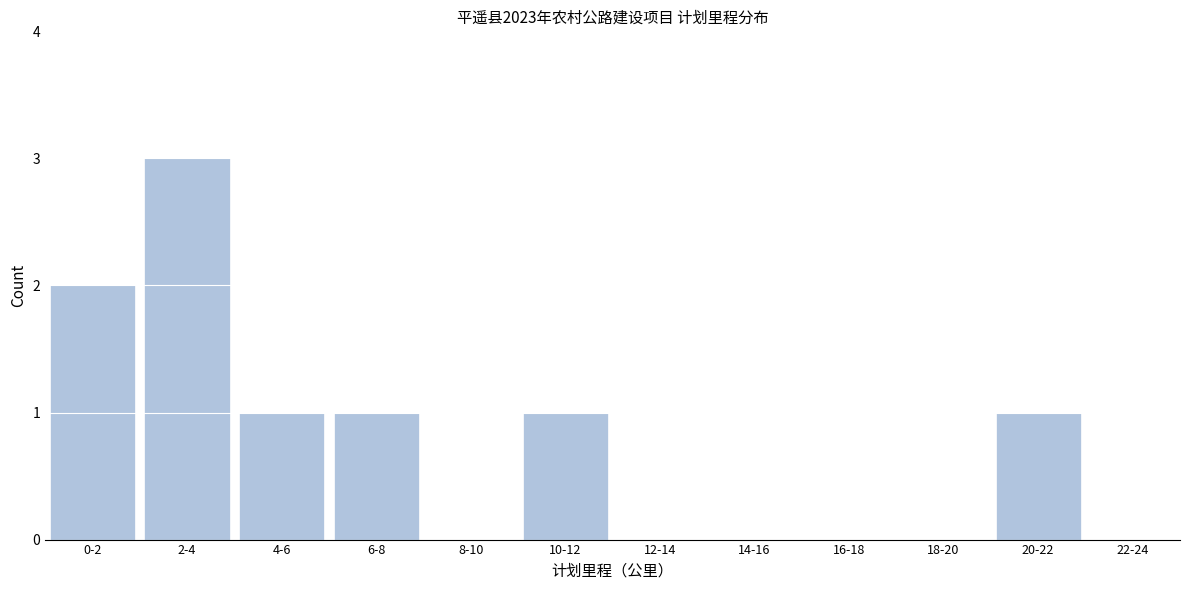

Reading left to right, what are all the values shown in this chart?

0-2=2	2-4=3	4-6=1	6-8=1	8-10=0	10-12=1	12-14=0	14-16=0	16-18=0	18-20=0	20-22=1	22-24=0